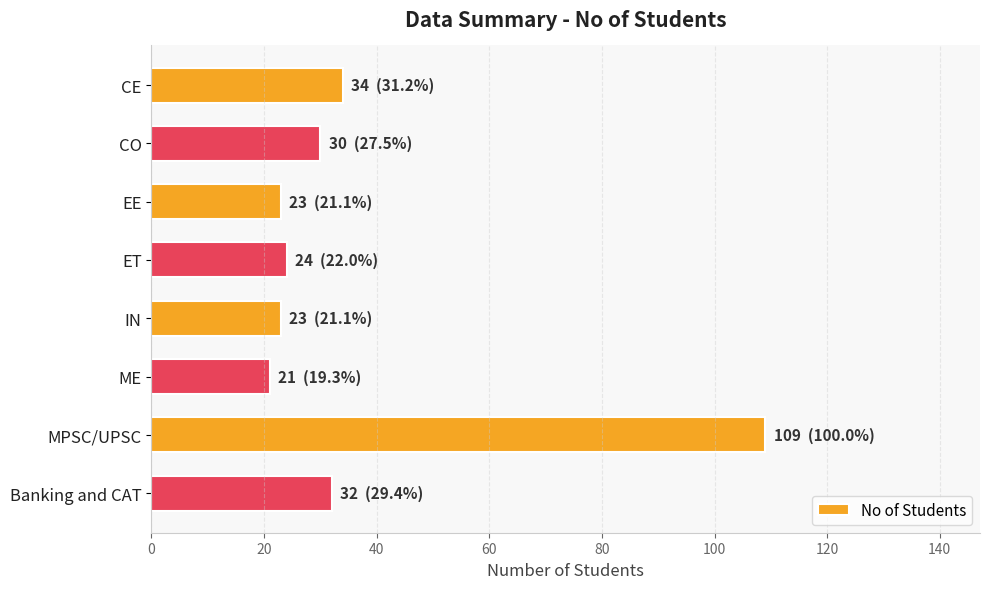

Which category has the lowest value across all series?

ME